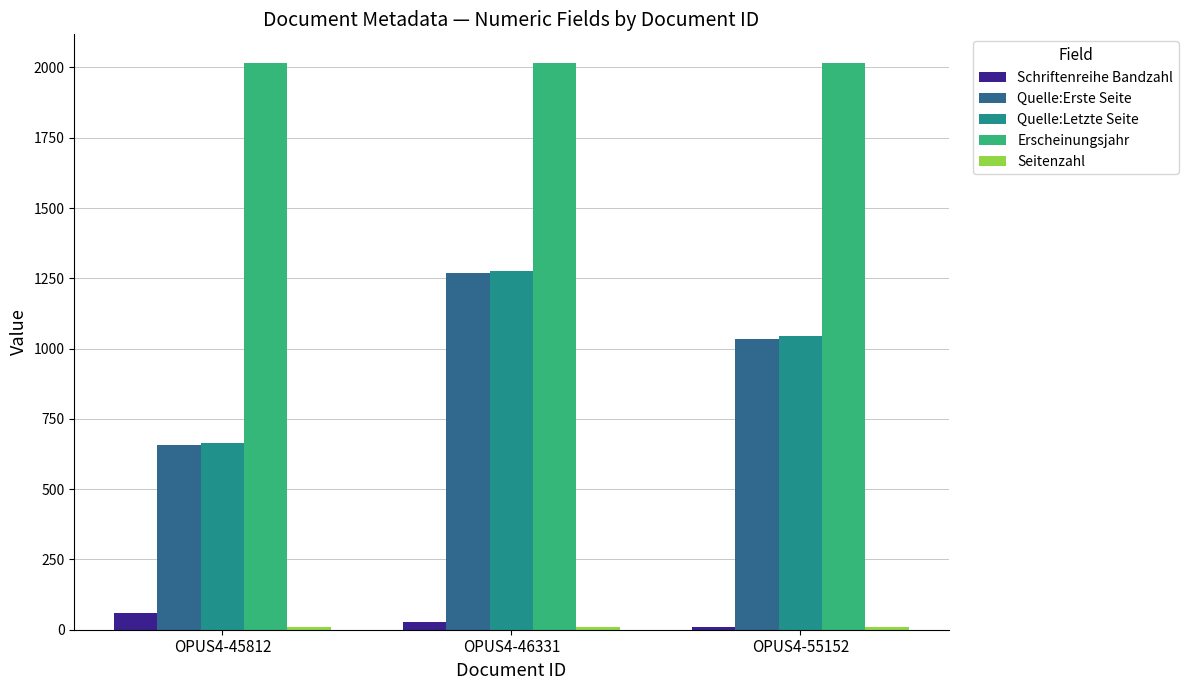

What is the difference between the maximum and second lowest values in the Quelle:Erste Seite series?

235